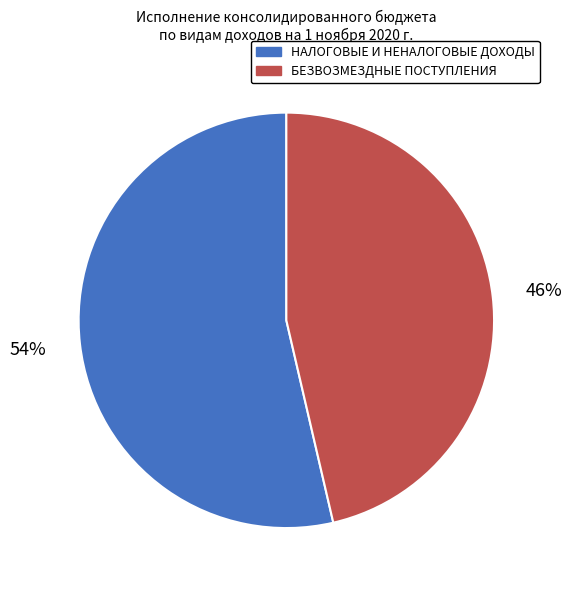

What is the ratio of the value at БЕЗВОЗМЕЗДНЫЕ ПОСТУПЛЕНИЯ to the value at НАЛОГОВЫЕ И НЕНАЛОГОВЫЕ ДОХОДЫ?

0.9